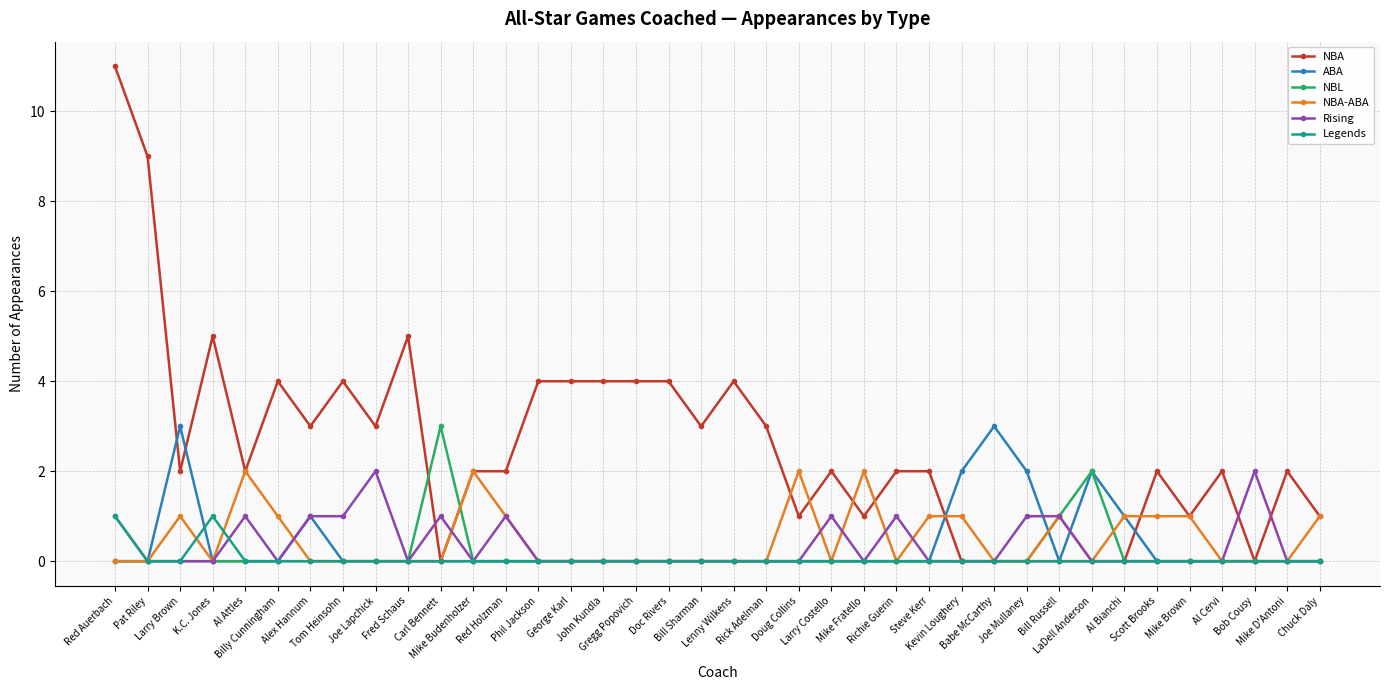

What position from the right is LaDell Anderson?

8